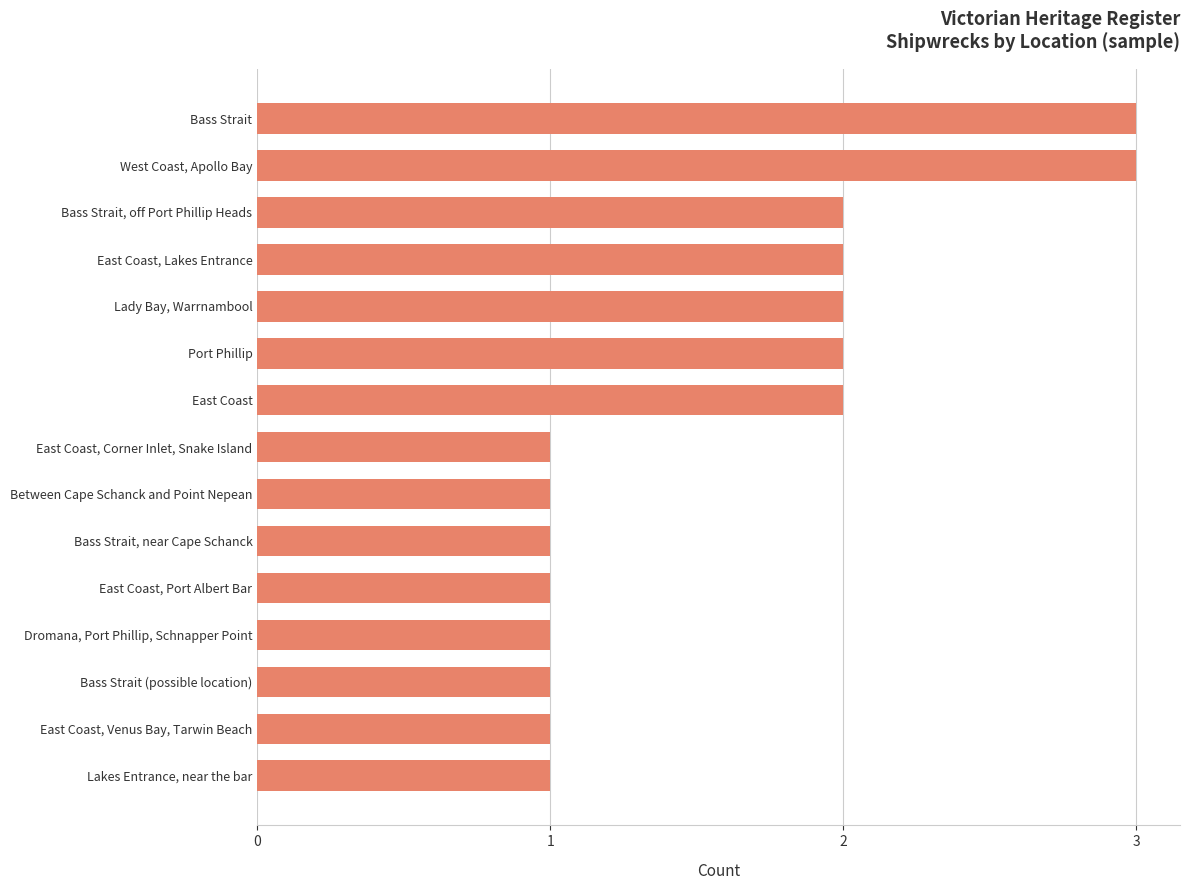

Which has a higher value, East Coast, Lakes Entrance or East Coast, Port Albert Bar?

East Coast, Lakes Entrance